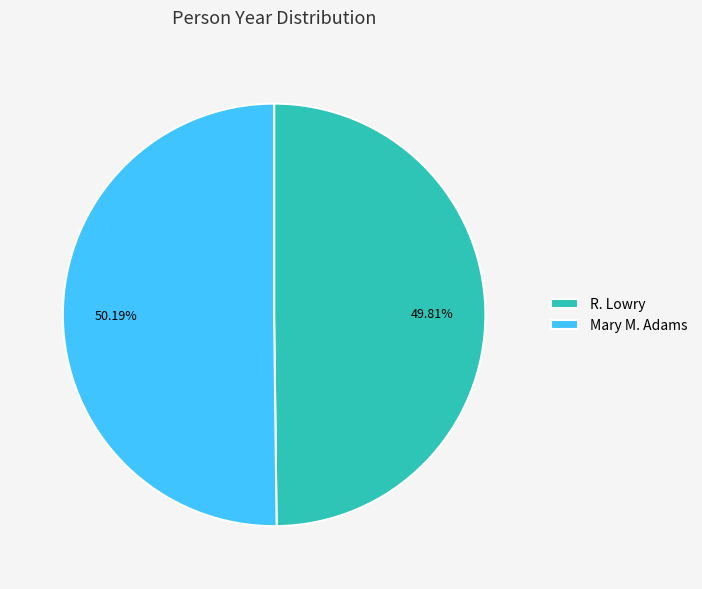

Does any single category account for the majority?

Yes